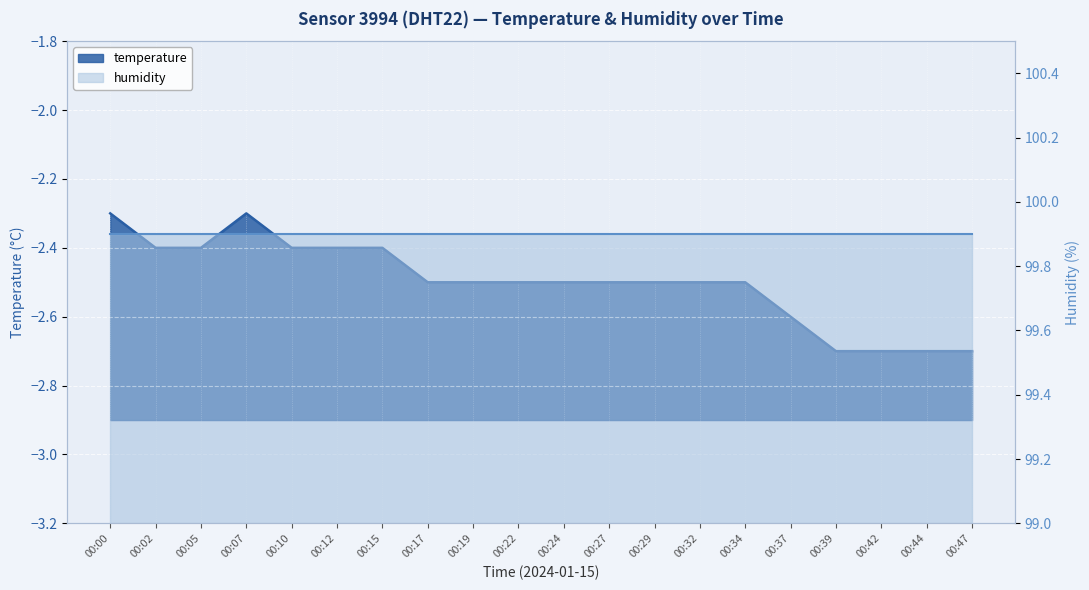

True or false: there are more than 1 points higher than both neighbors.

False